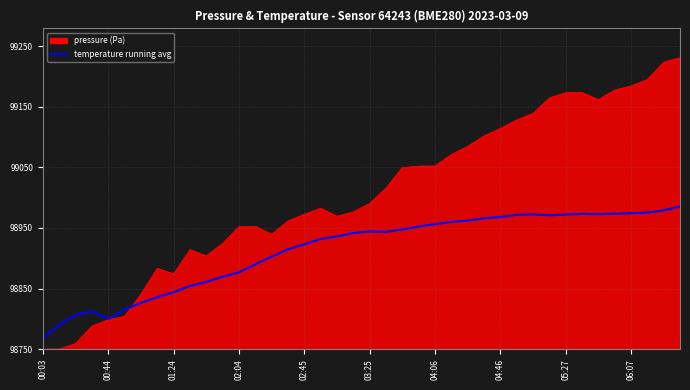

Does the chart have visible grid lines?

Yes